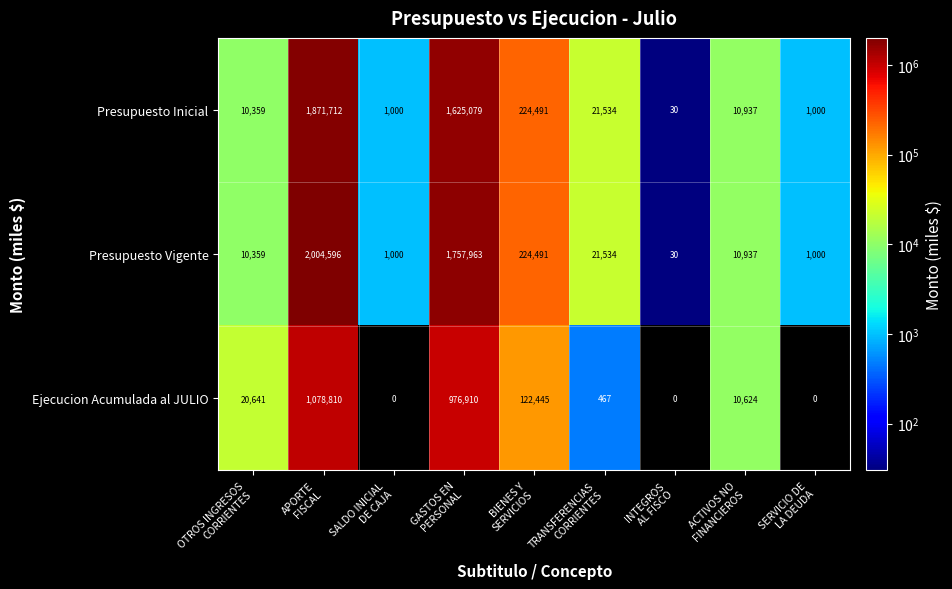

Reading left to right, what are all the values shown in this chart?

Presupuesto Inicial: 10359	1871712	1000	1625079	224491	21534	30	10937	1000
Presupuesto Vigente: 10359	2004596	1000	1757963	224491	21534	30	10937	1000
Ejecucion Acumulada al JULIO: 20641	1078810	0	976910	122445	467	0	10624	0